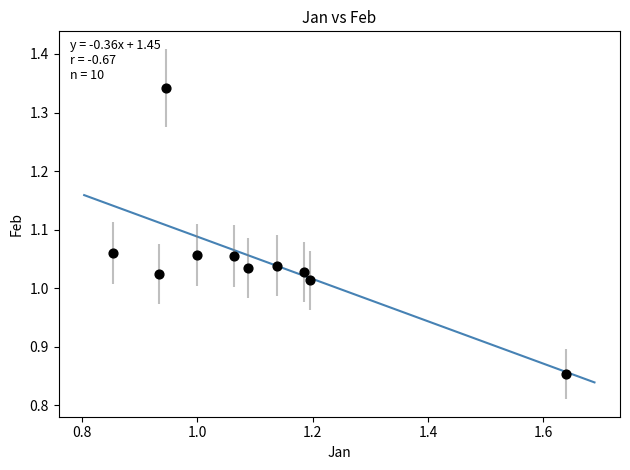

What is the range of Y values (max minus min)?

0.5